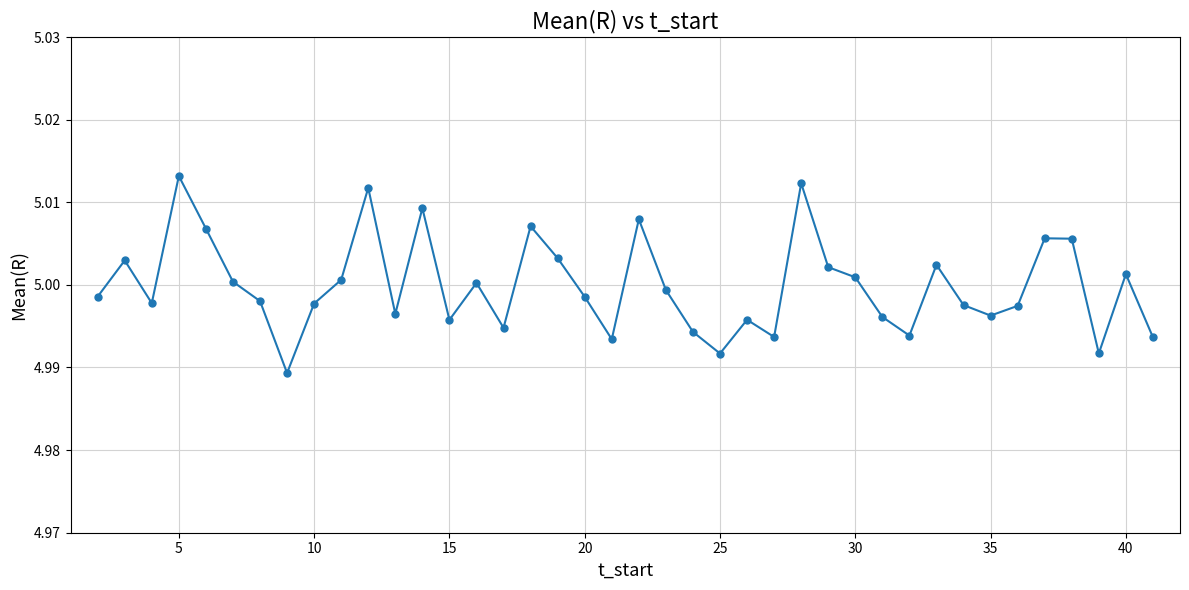

True or false: the data has more than 1 interior local peaks.

True